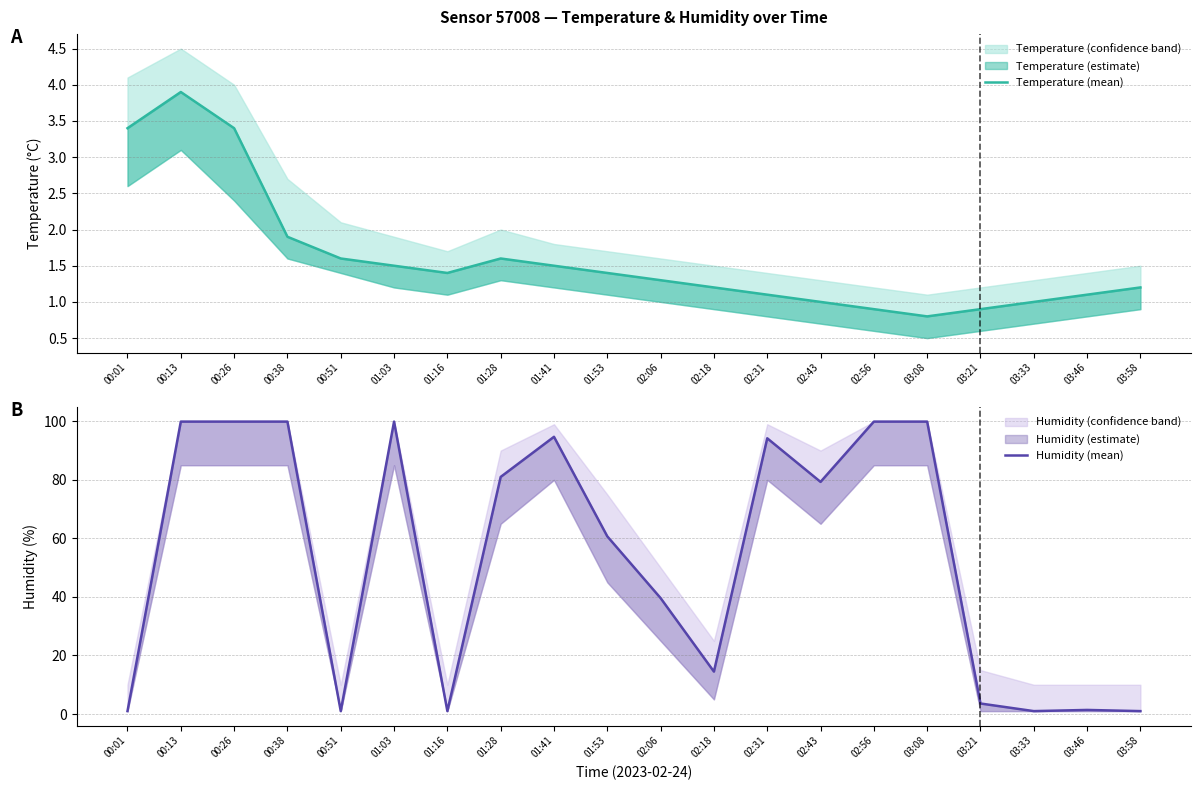

True or false: Humidity (mean) has a value of 3.6 at 03:21.

True